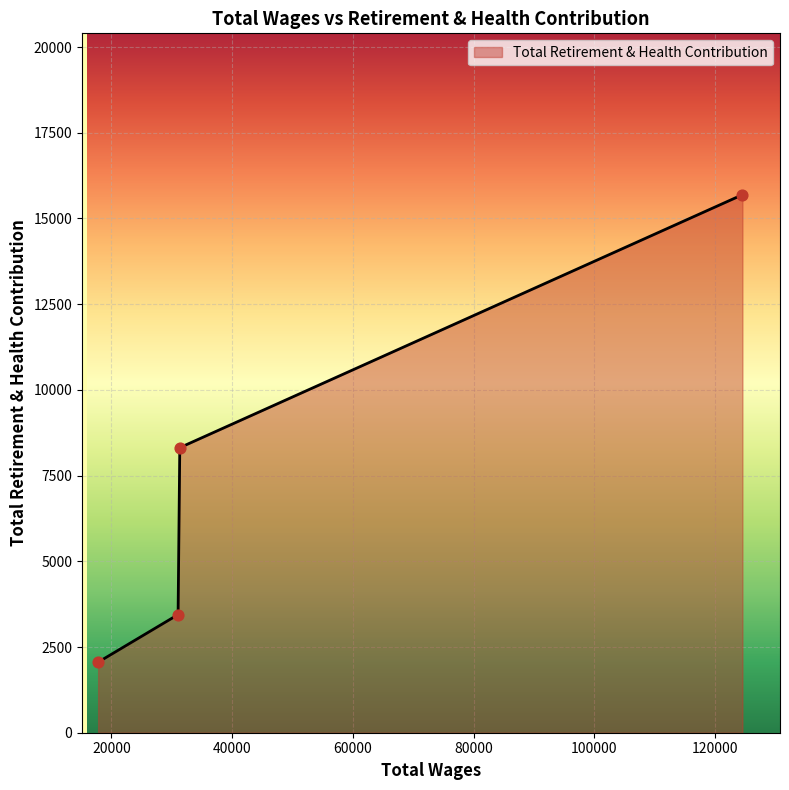

What is the minimum value shown in the chart?

2058